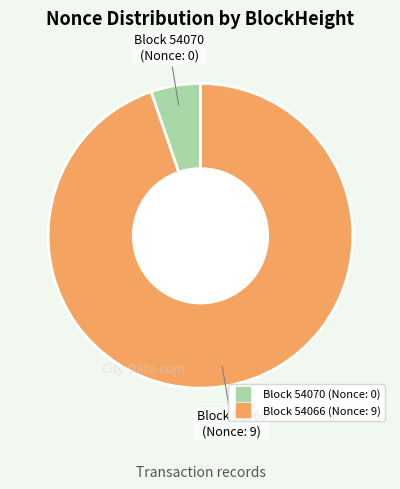

Does any single category account for the majority?

Yes